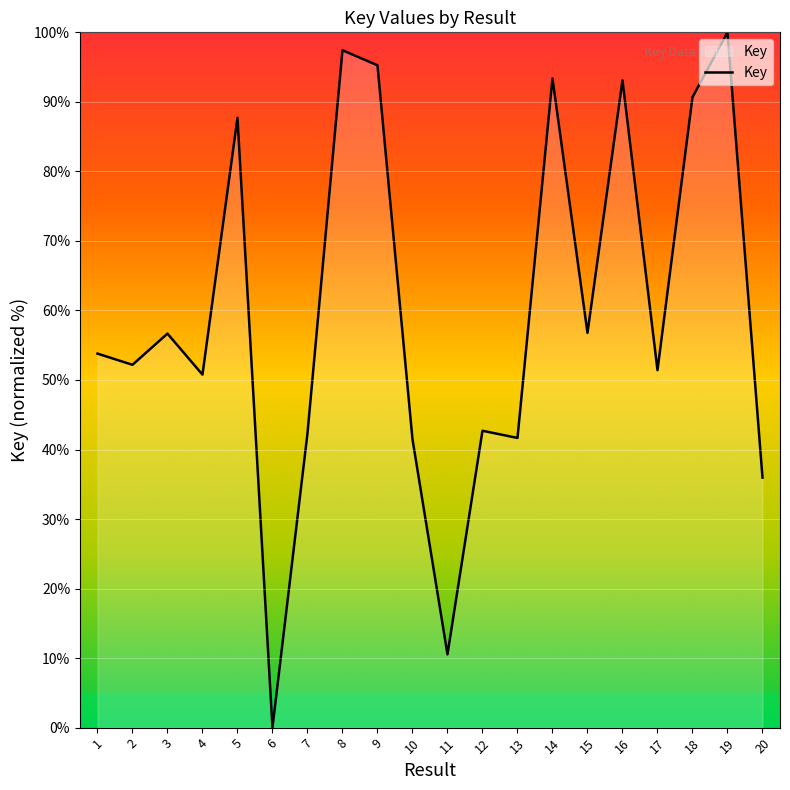

What is the difference between the maximum and minimum values?

100.0